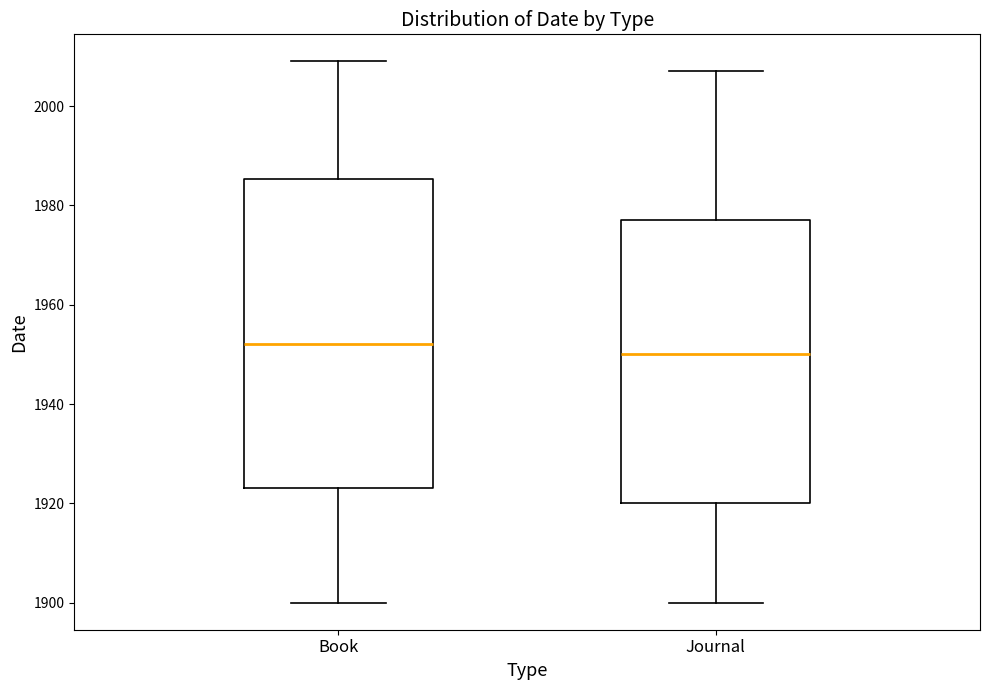

Reading left to right, transcribe this box plot: for each box, give where its median line is, the range the box spans, and where its two whiskers end, as read against the y-axis. The values are not printed on the chart, so give them approximately, as read against the axis.

Book: median 1952, box 1924 to 1986, whiskers 1900 to 2010
Journal: median 1950, box 1920 to 1978, whiskers 1900 to 2008